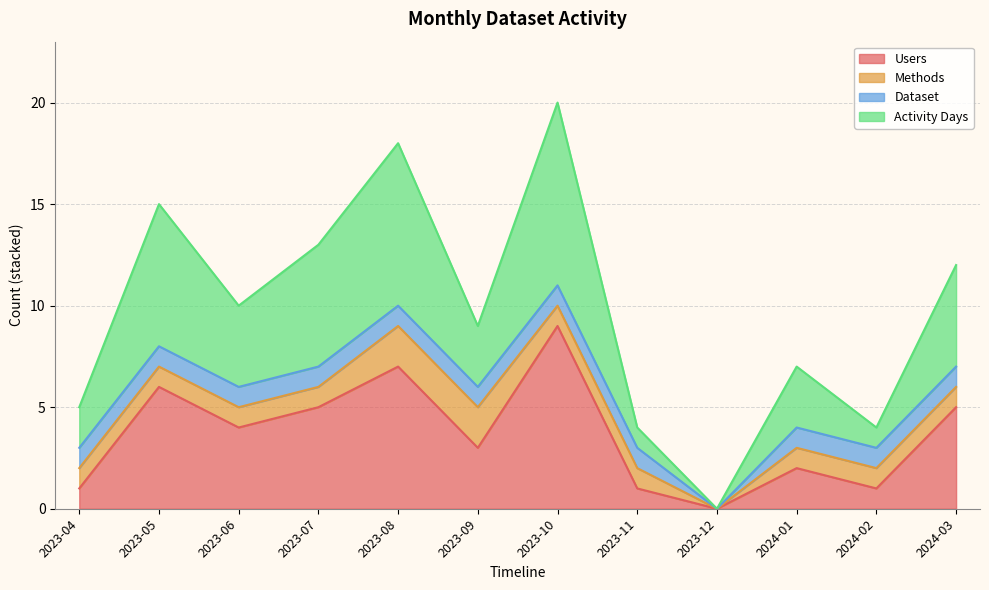

The value of Users at 2023-08 is 2. True or false?

False